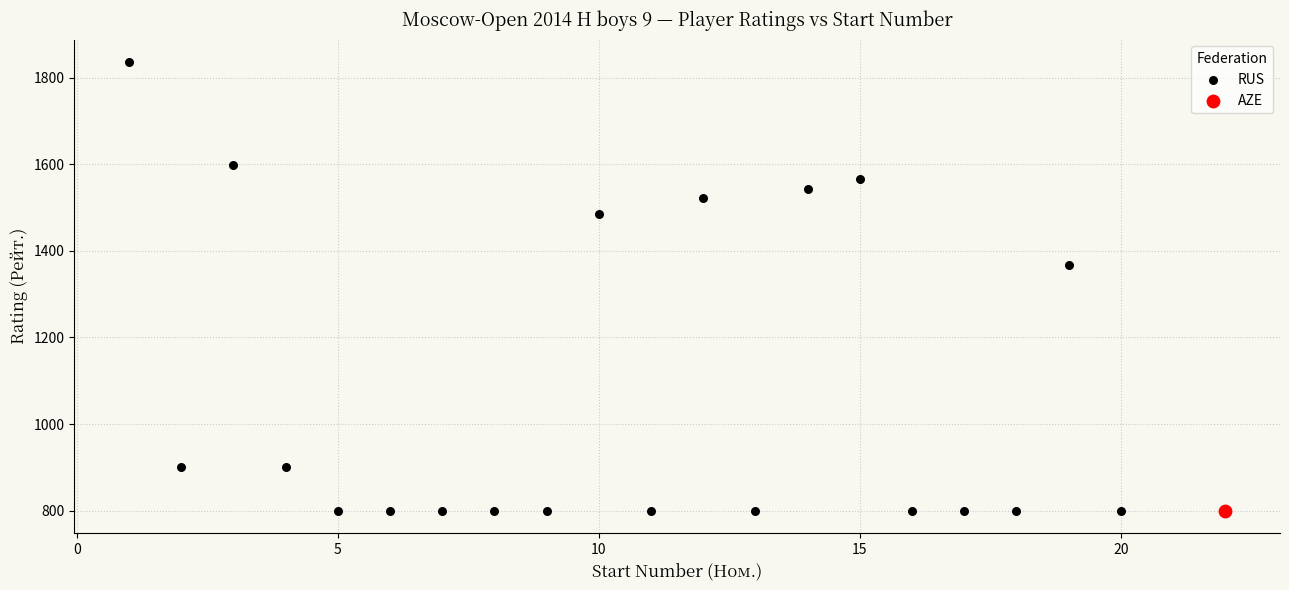

What are all the series names shown in the legend?

RUS, AZE